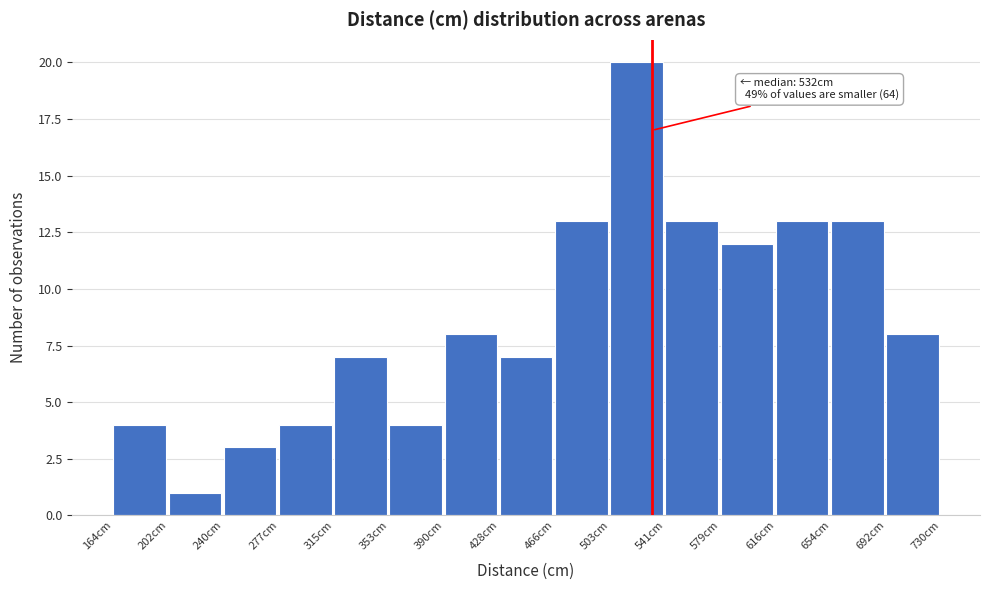

Which range on the x-axis has the tallest bar?

505 to 540